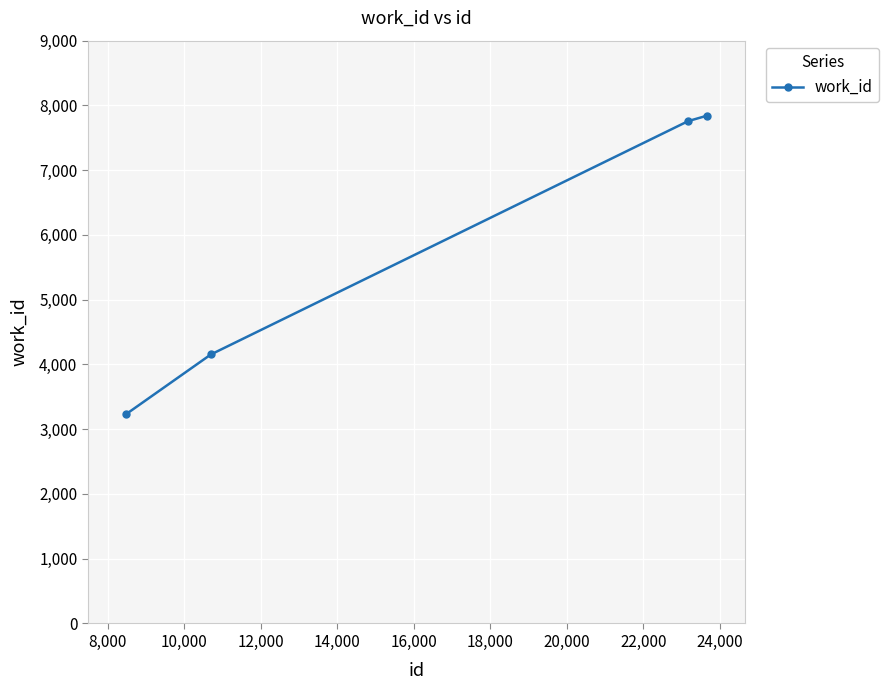

True or false: there are more than 2 points higher than both neighbors.

False